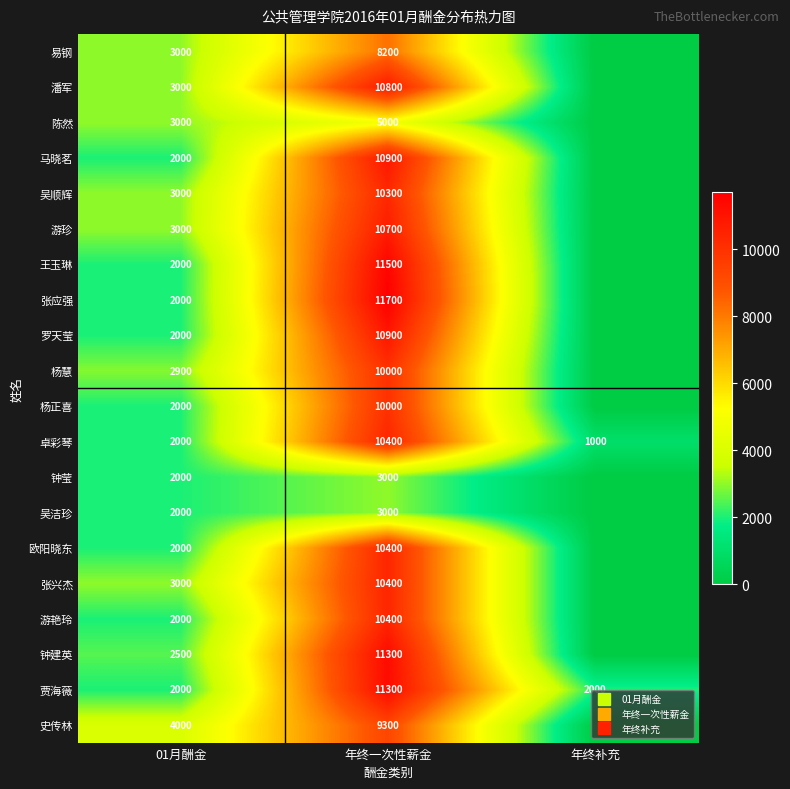

What is the maximum value for 吴顺辉?

10300